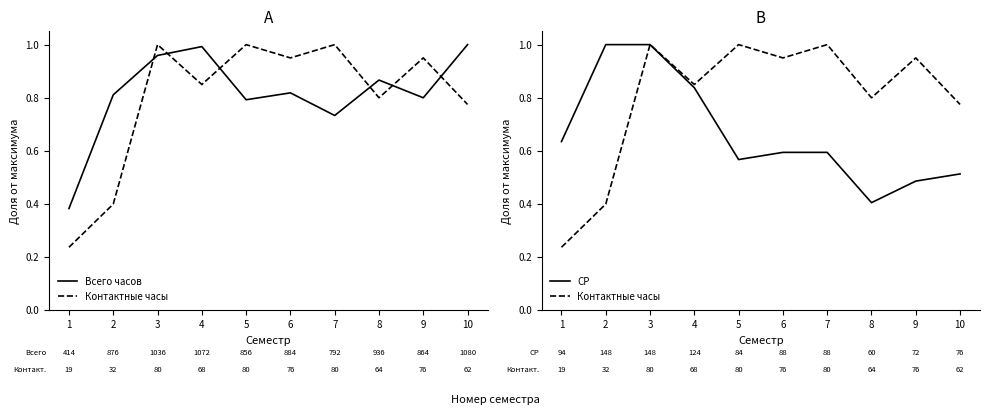

What is the sum of the Всего часов values at 10 and 1?

1.4